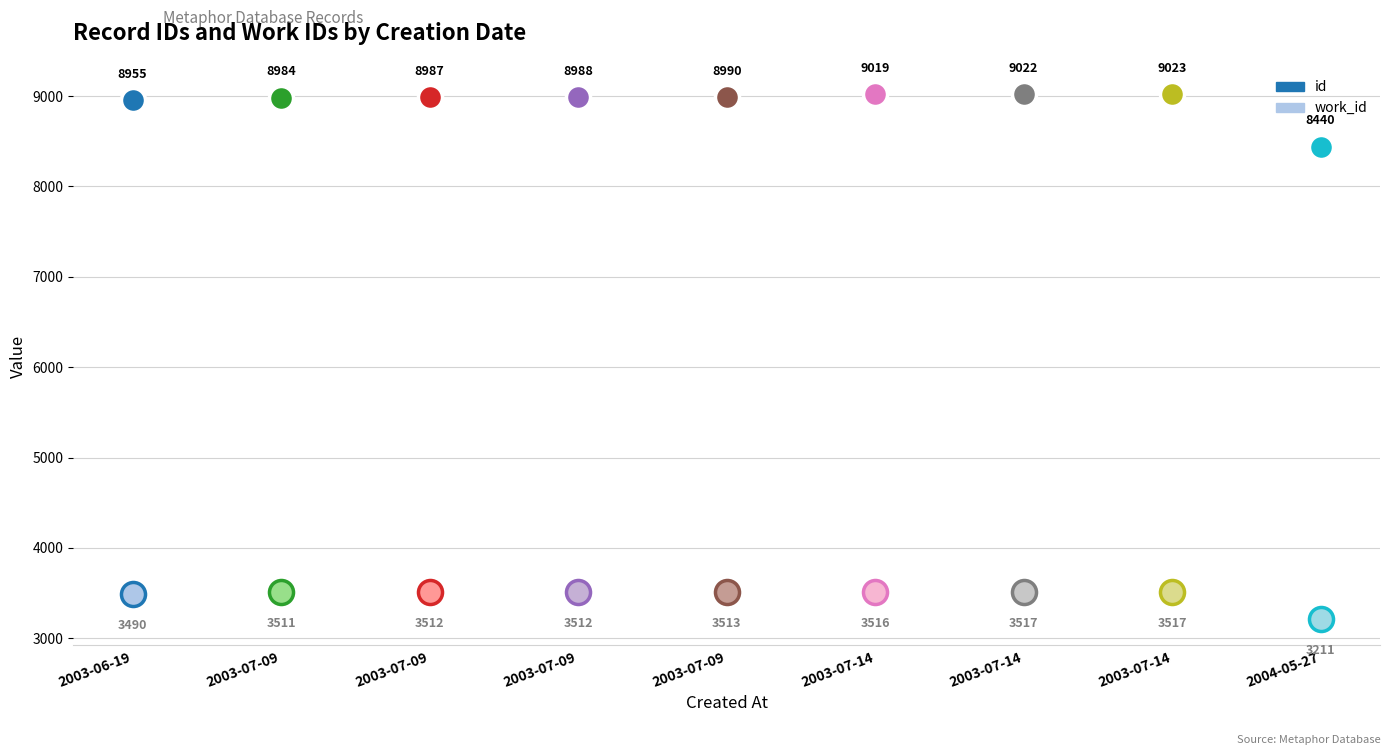

At which category is the sum across all series the highest?

2003-07-14